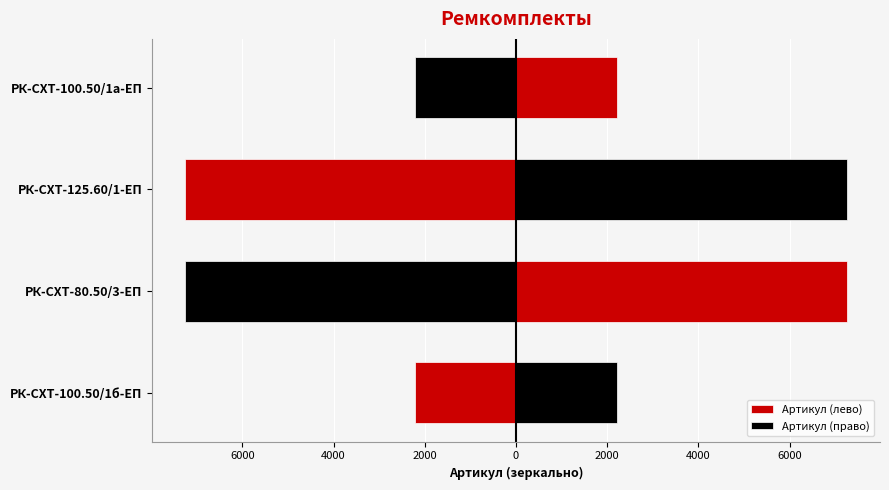

Which series has the largest total across all categories?

Артикул (право)